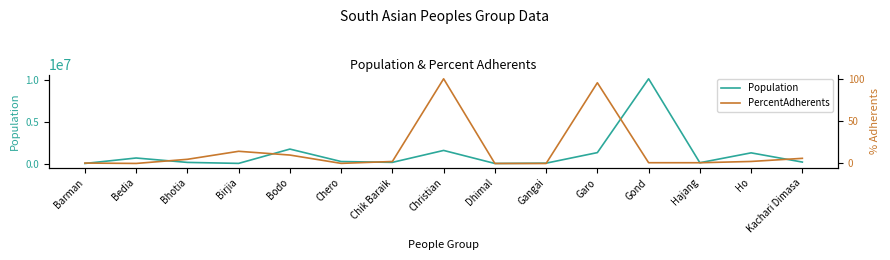

Reading right to left, what are all the values shown in this chart?

Population: Kachari Dimasa=173000.0	Ho=1276000.0	Hajang=96000.0	Gond=10129000.0	Garo=1305000.0	Gangai=44000.0	Dhimal=6000.0	Christian=1565000.0	Chik Baraik=139000.0	Chero=239000.0	Bodo=1727000.0	Birjia=17000.0	Bhotia=134000.0	Bedia=660000.0	Barman=8000.0
PercentAdherents: Kachari Dimasa=6.1	Ho=2.4	Hajang=0.9	Gond=0.9	Garo=95.3	Gangai=0.0	Dhimal=0.0	Christian=100.0	Chik Baraik=2.3	Chero=0.1	Bodo=9.9	Birjia=14.4	Bhotia=4.9	Bedia=0.0	Barman=0.5